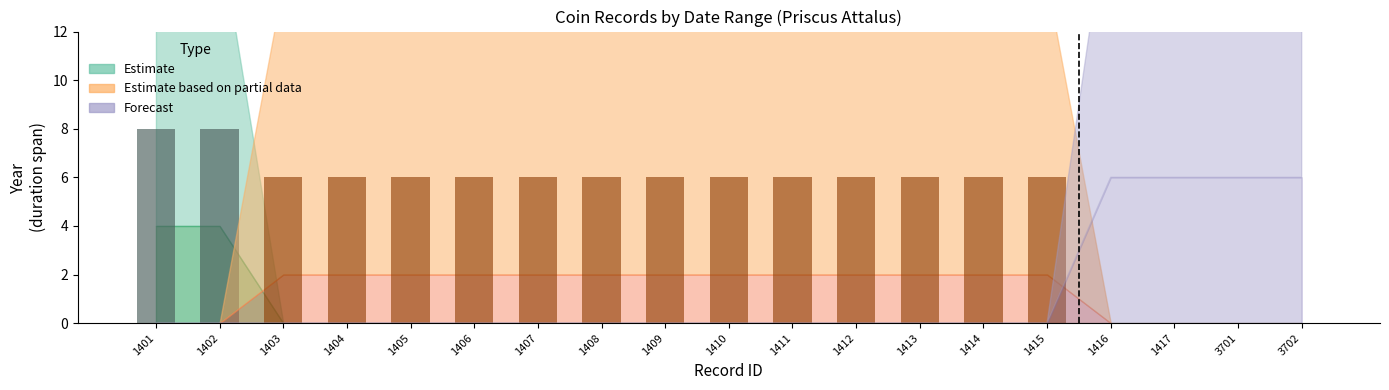

List the labels in order of value, largest first.

1401, 1402, 1403, 1404, 1405, 1406, 1407, 1408, 1409, 1410, 1411, 1412, 1413, 1414, 1415, 1416, 1417, 3701, 3702